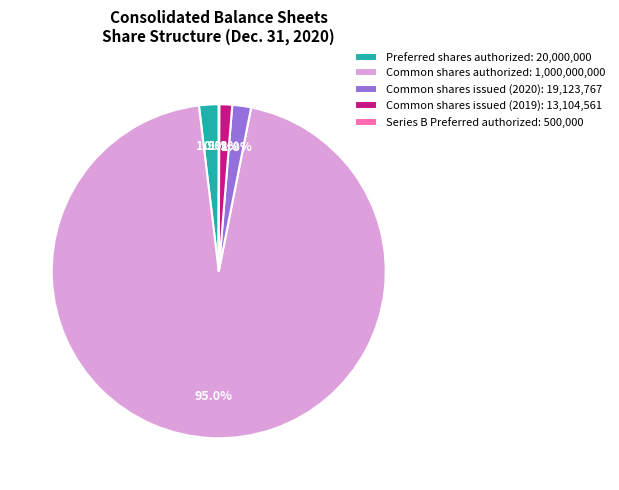

To the nearest percent, what portion does Preferred shares authorized represent?

2%